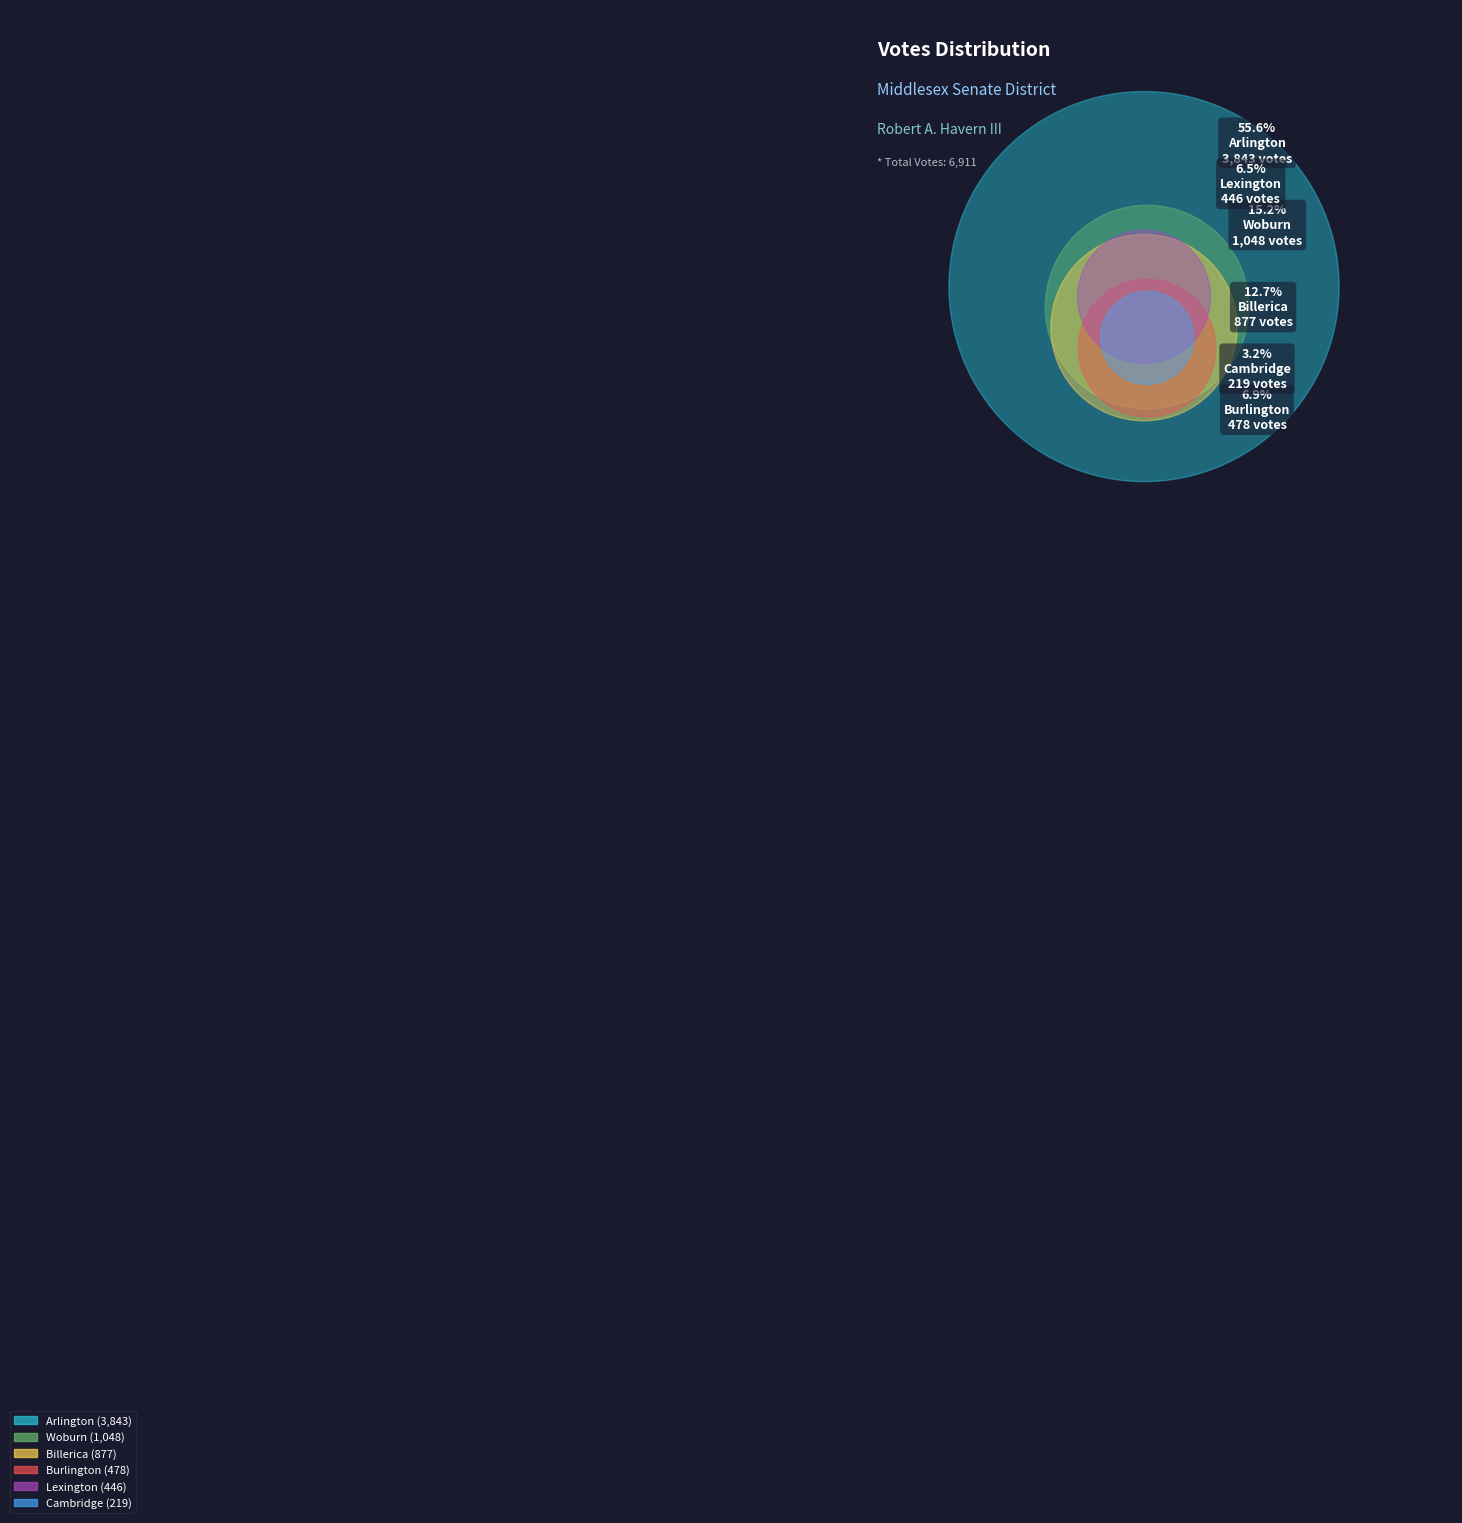

True or false: Cambridge accounts for 12% of the total.

False